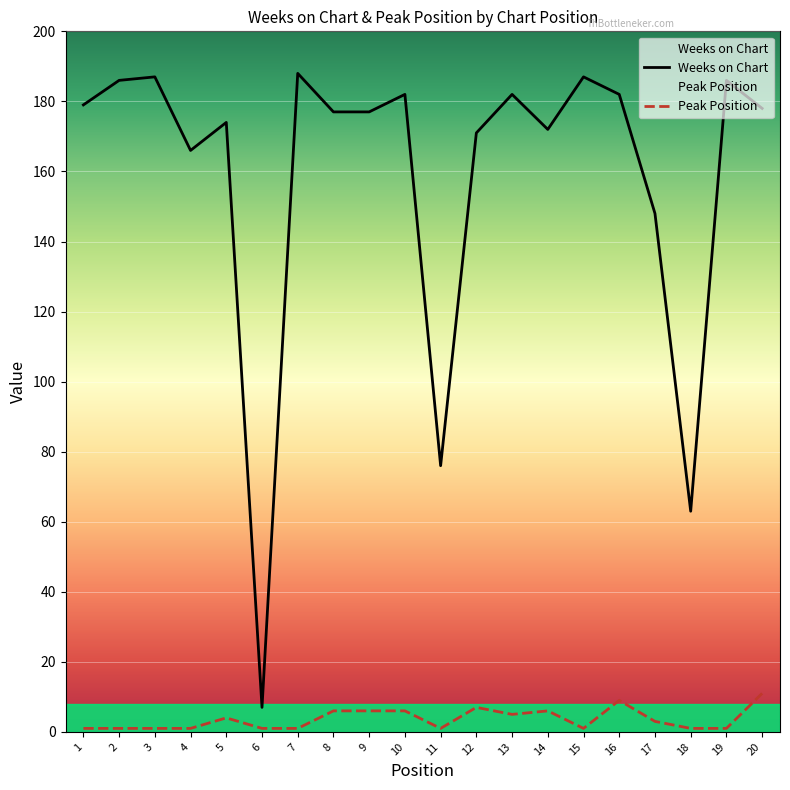

True or false: Peak Position has a value of 5 at 13.

True